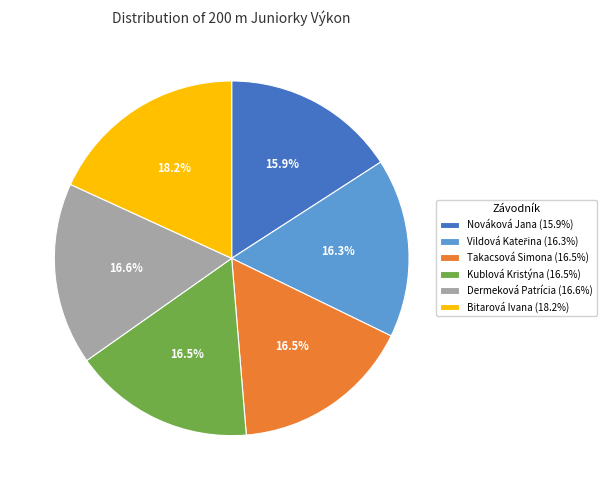

How many segments does this pie chart have?

6